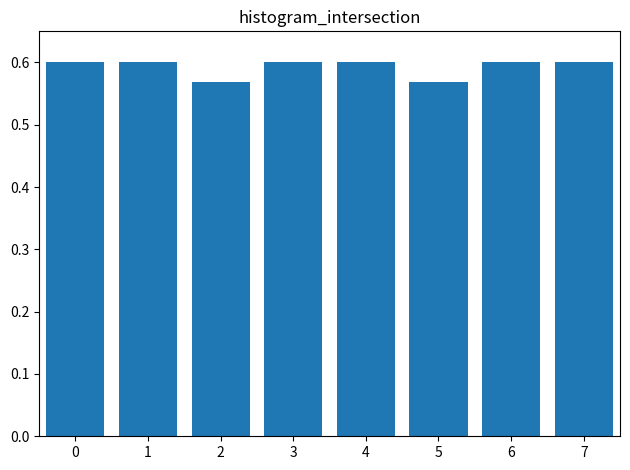

How many values are between 0 and 1?

8